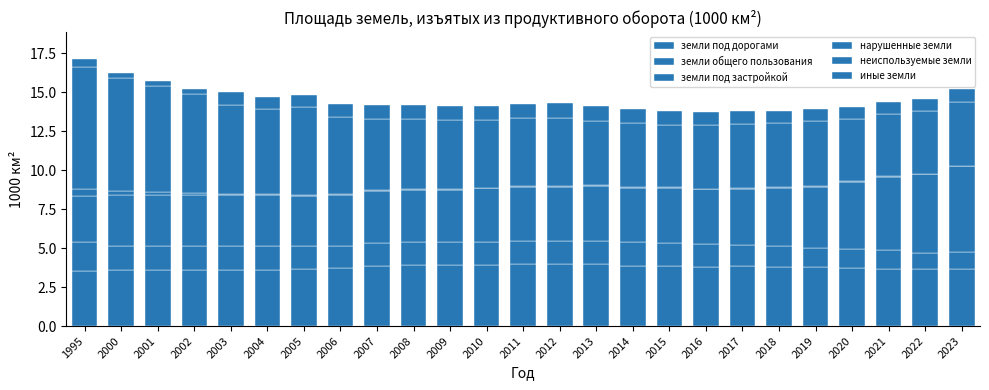

The value of земли общего пользования at 2018 is 1.3. True or false?

True